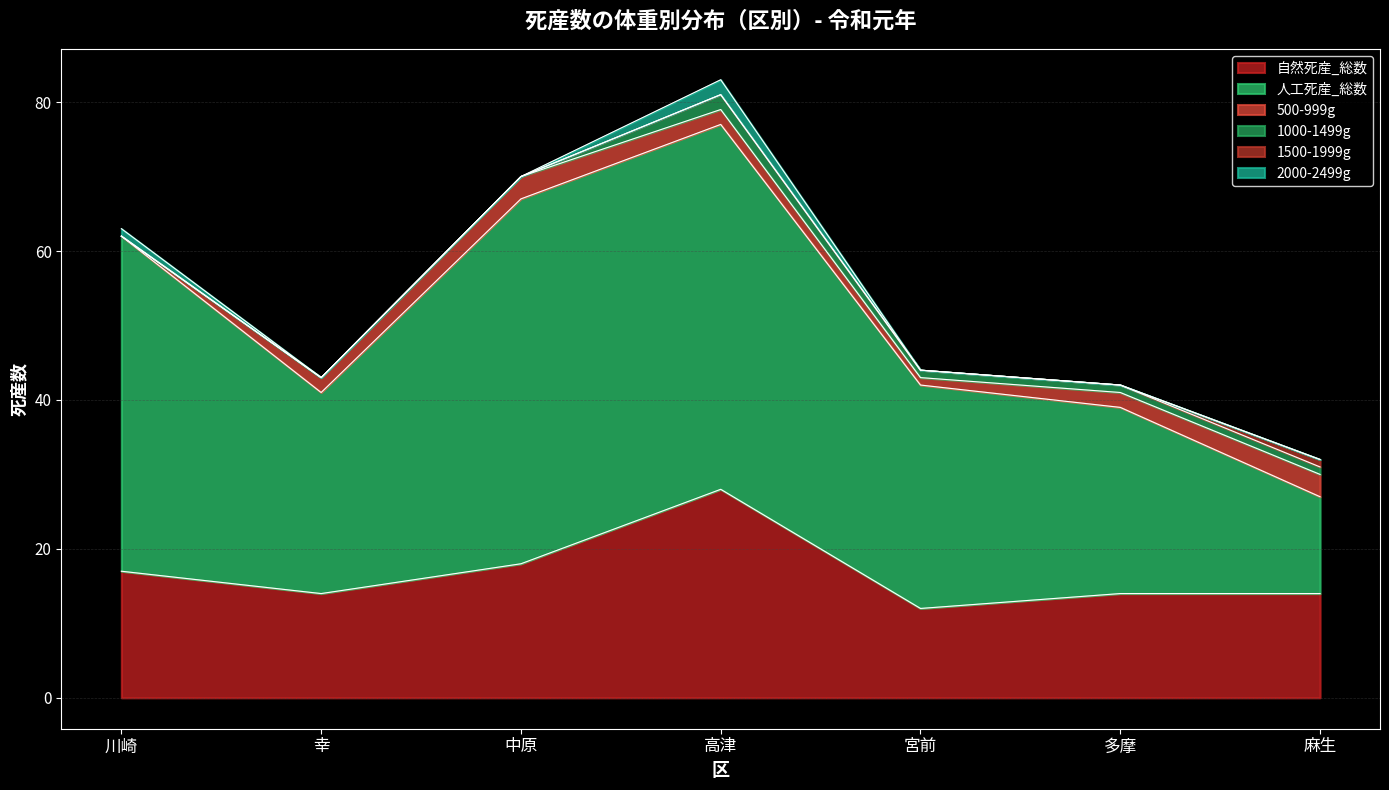

What is the label of the 3rd point from the right?

宮前